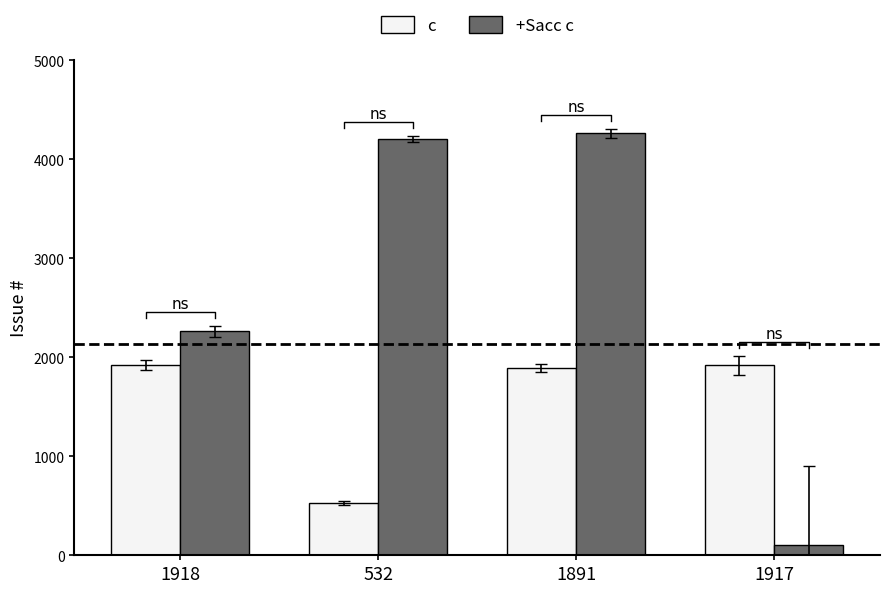

Which series has the largest total across all categories?

+Sacc c